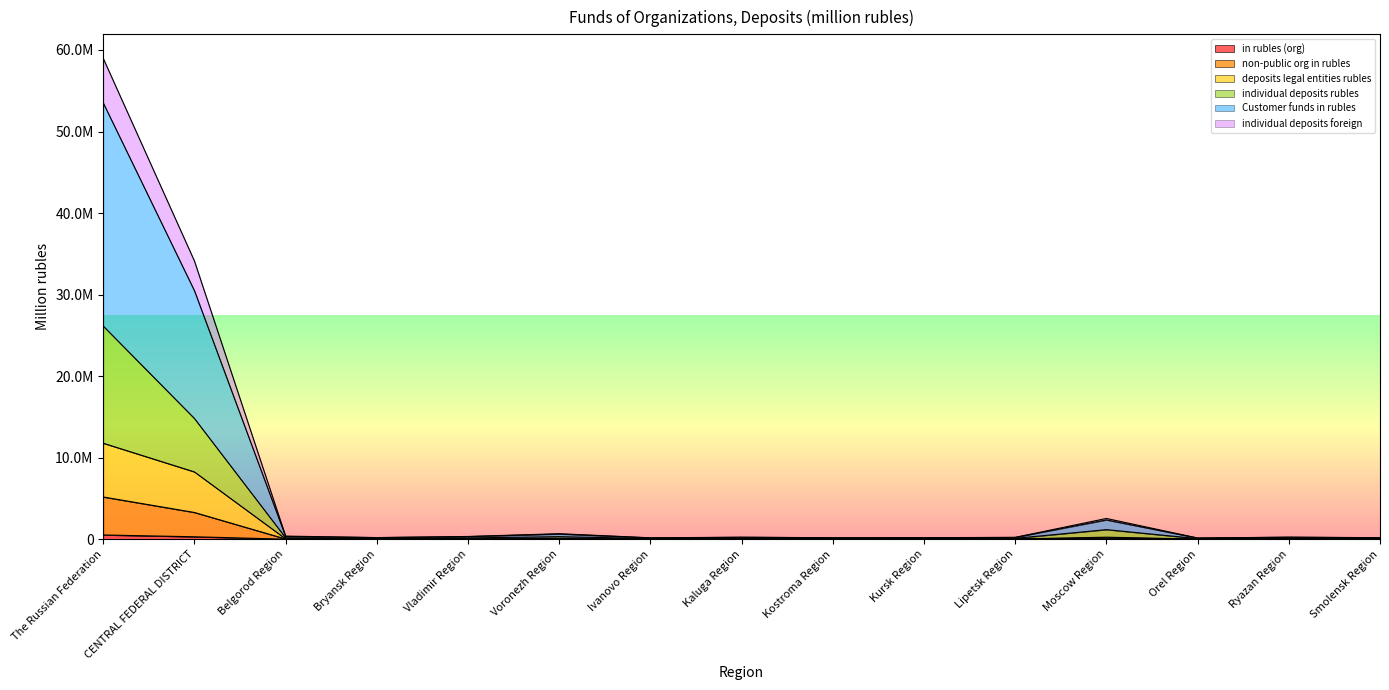

The value of deposits legal entities rubles at Moscow Region is 242774. True or false?

True